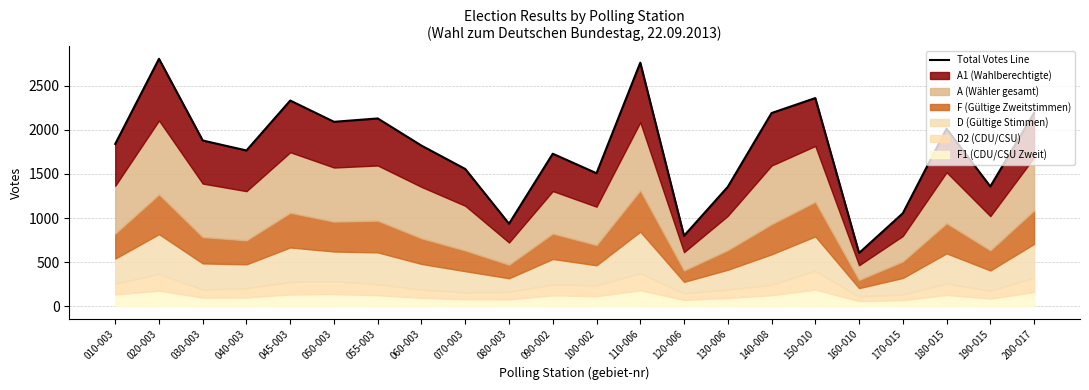

Between 120-006 and 140-008, which is larger?

140-008